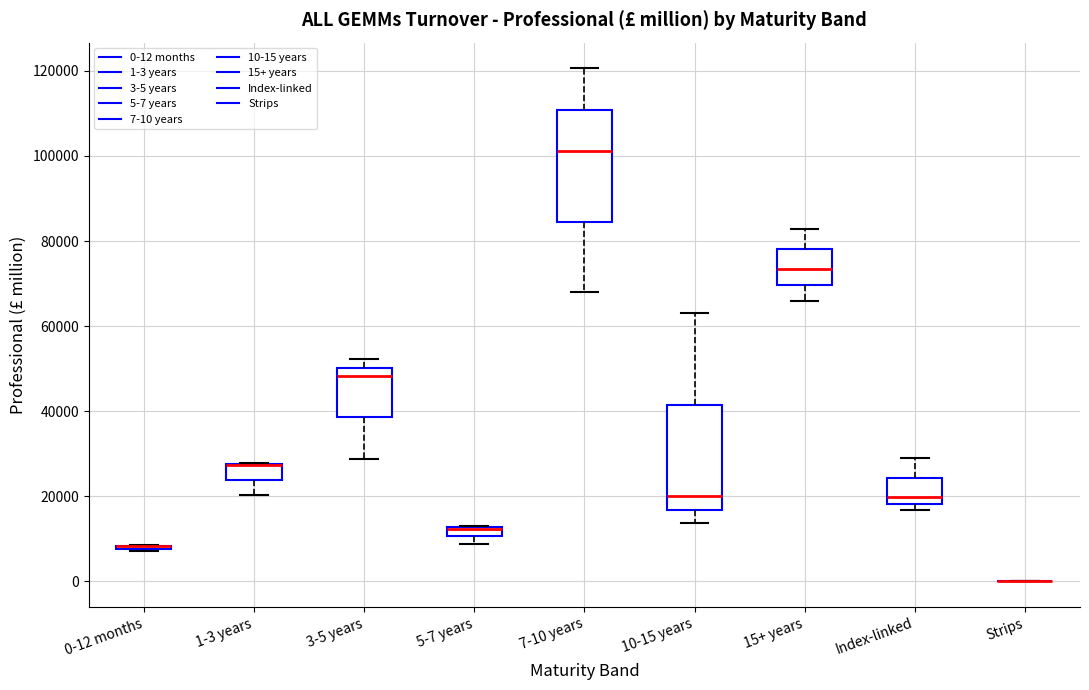

Where does the median line of the box for 10-15 years sit on the y-axis? The values are not printed on the chart, so give them approximately, as read against the axis.

20000